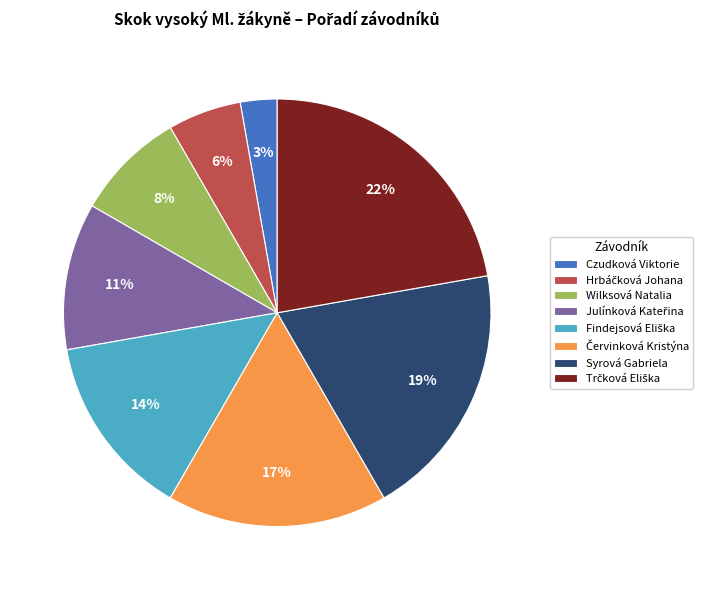

Count the number of slices in the pie.

8